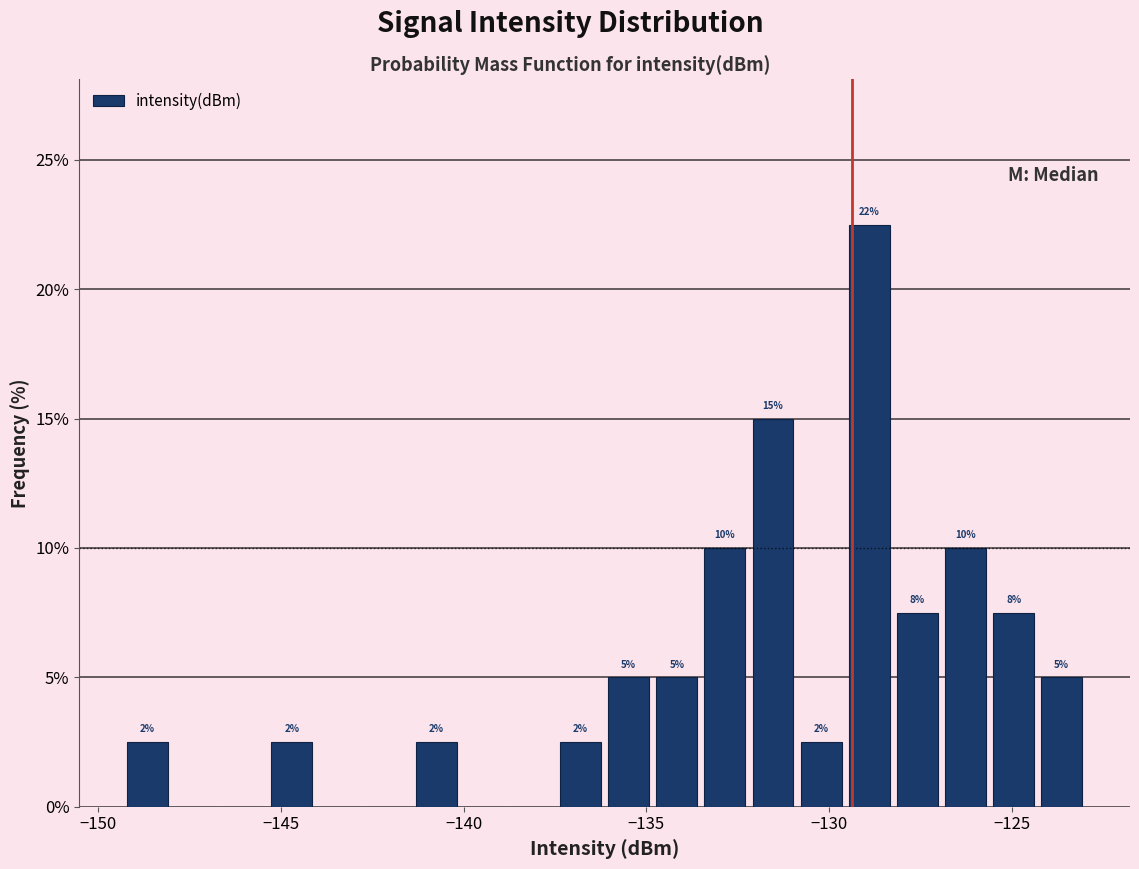

Around what value on the x-axis is the tallest bar? Give the approximate position of its centre, as read against the axis.

-129.0